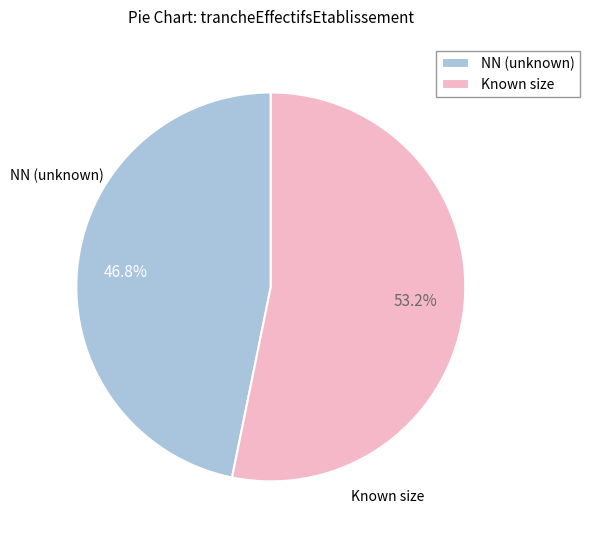

Is NN (unknown) the majority of the pie?

No